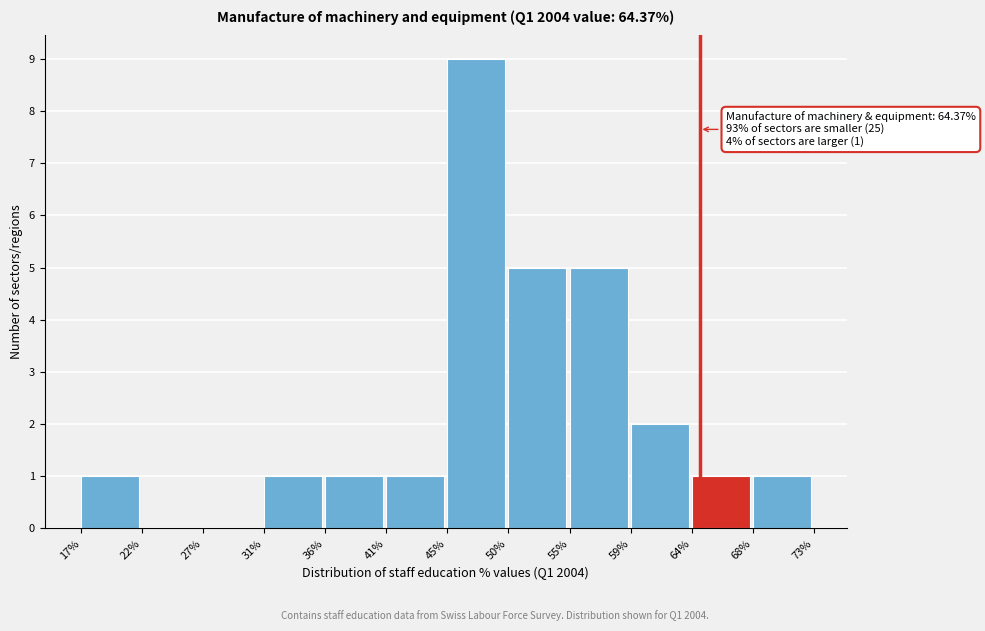

Over which range of the x-axis is the bar tallest?

45% to 50%